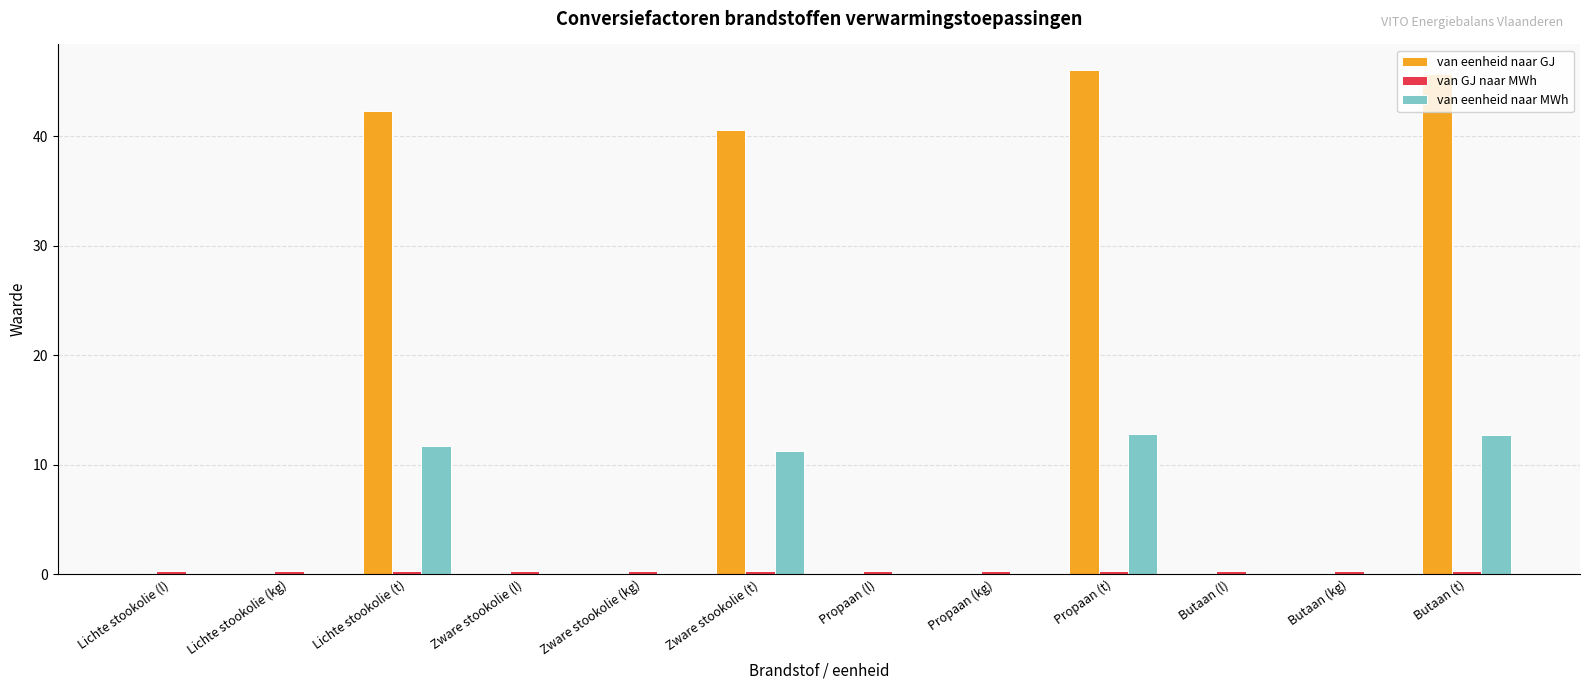

At which label is van eenheid naar GJ closest to 23?

Zware stookolie (t)